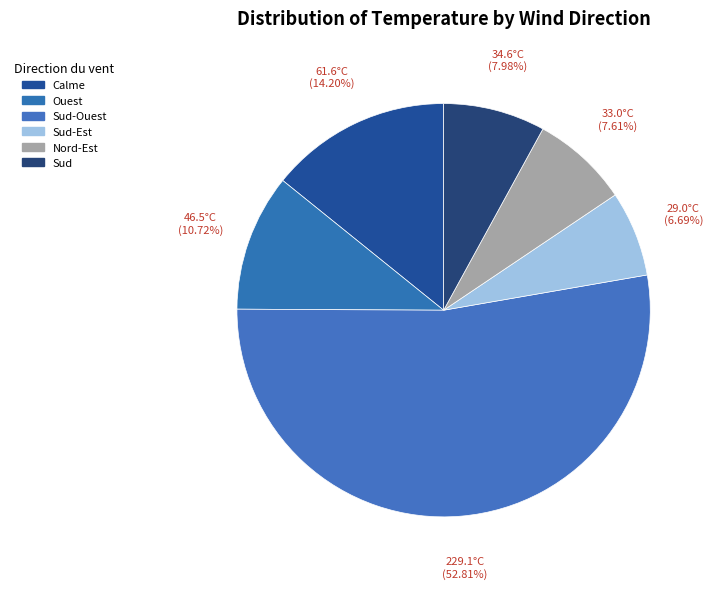

How many slices are in this pie chart?

6